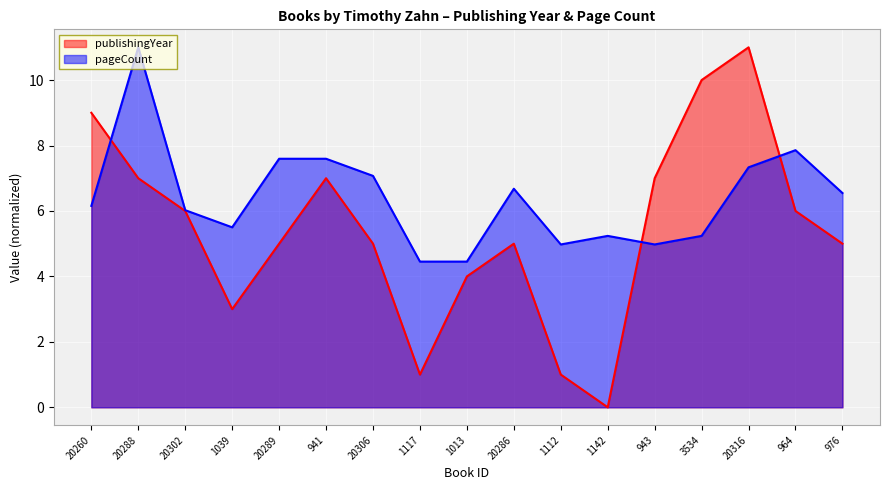

What are all the series names shown in the legend?

publishingYear, pageCount